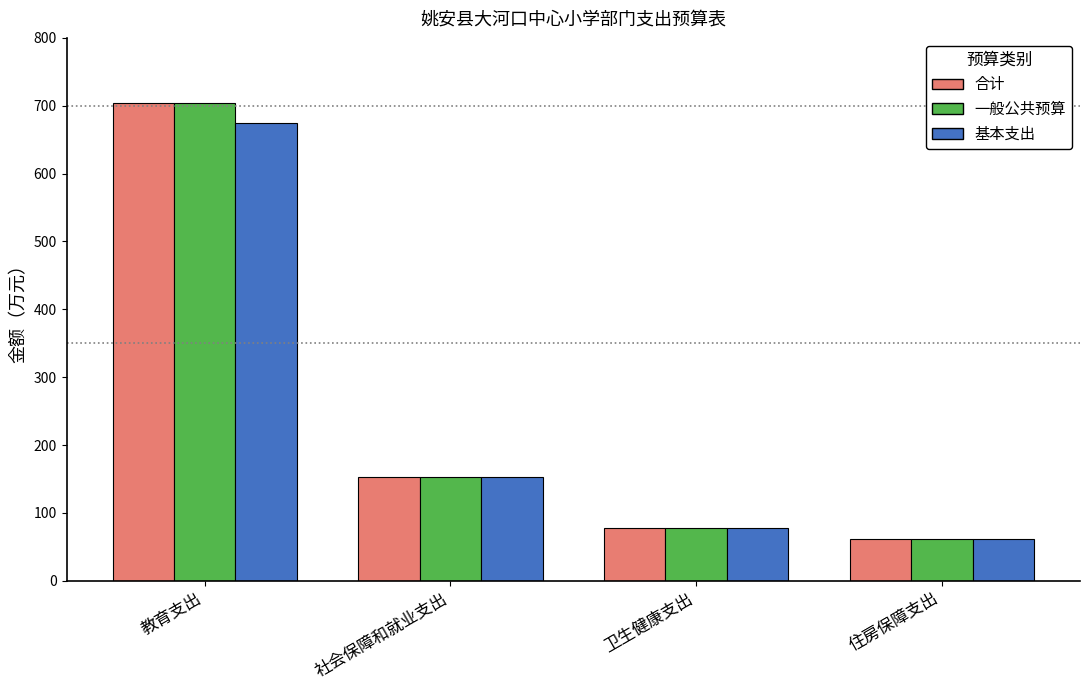

At which label is 基本支出 closest to 367?

社会保障和就业支出